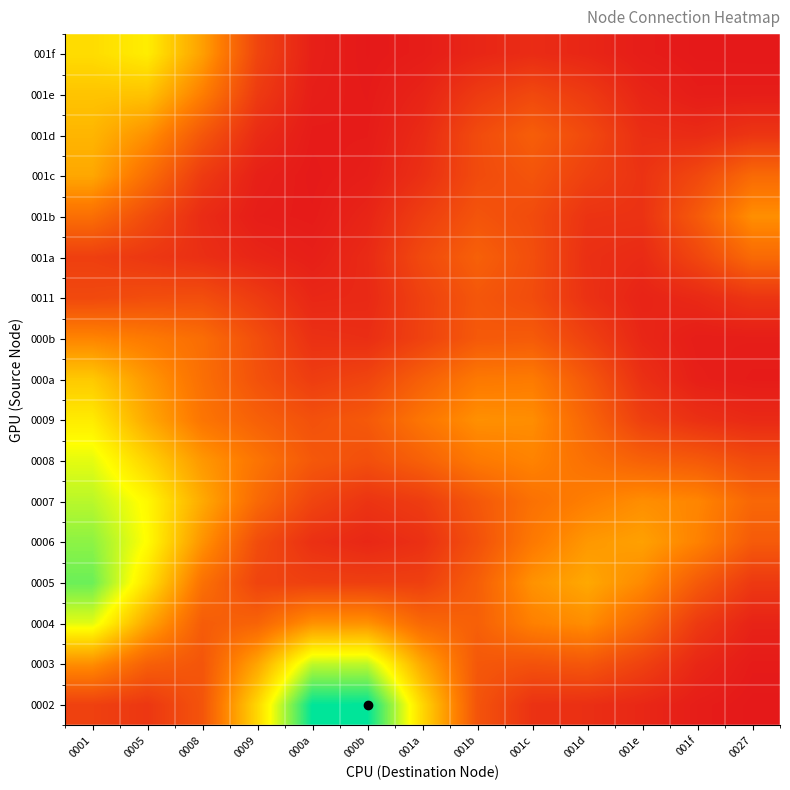

Reading left to right, list all the values displayed in this chart.

0002: 0001=0.1	0005=0.1	0008=0.1	0009=0.3	000a=0.5	000b=0.5	001a=0.3	001b=0.1	001c=0.0	001d=0.0	001e=0.0	001f=0.0	0027=0.0
0003: 0001=0.2	0005=0.1	0008=0.1	0009=0.2	000a=0.4	000b=0.4	001a=0.2	001b=0.1	001c=0.1	001d=0.1	001e=0.1	001f=0.0	0027=0.0
0004: 0001=0.4	0005=0.2	0008=0.1	0009=0.1	000a=0.2	000b=0.2	001a=0.1	001b=0.1	001c=0.2	001d=0.2	001e=0.1	001f=0.1	0027=0.0
0005: 0001=0.4	0005=0.3	0008=0.1	0009=0.1	000a=0.1	000b=0.1	001a=0.1	001b=0.1	001c=0.2	001d=0.2	001e=0.2	001f=0.1	0027=0.1
0006: 0001=0.4	0005=0.3	0008=0.2	0009=0.1	000a=0.0	000b=0.0	001a=0.0	001b=0.1	001c=0.2	001d=0.2	001e=0.2	001f=0.2	0027=0.1
0007: 0001=0.4	0005=0.3	0008=0.2	0009=0.1	000a=0.1	000b=0.0	001a=0.1	001b=0.1	001c=0.1	001d=0.2	001e=0.2	001f=0.2	0027=0.1
0008: 0001=0.4	0005=0.3	0008=0.2	0009=0.2	000a=0.1	000b=0.1	001a=0.1	001b=0.2	001c=0.2	001d=0.1	001e=0.1	001f=0.1	0027=0.1
0009: 0001=0.3	0005=0.2	0008=0.2	0009=0.1	000a=0.1	000b=0.1	001a=0.2	001b=0.2	001c=0.2	001d=0.1	001e=0.1	001f=0.0	0027=0.0
000a: 0001=0.3	0005=0.2	0008=0.1	0009=0.1	000a=0.1	000b=0.1	001a=0.1	001b=0.2	001c=0.2	001d=0.1	001e=0.0	001f=0.0	0027=0.0
000b: 0001=0.2	0005=0.2	0008=0.1	0009=0.1	000a=0.0	000b=0.0	001a=0.1	001b=0.1	001c=0.1	001d=0.1	001e=0.0	001f=0.0	0027=0.0
0011: 0001=0.1	0005=0.1	0008=0.1	0009=0.1	000a=0.0	000b=0.0	001a=0.1	001b=0.1	001c=0.1	001d=0.0	001e=0.0	001f=0.0	0027=0.0
001a: 0001=0.1	0005=0.1	0008=0.0	0009=0.0	000a=0.0	000b=0.0	001a=0.1	001b=0.1	001c=0.1	001d=0.0	001e=0.0	001f=0.1	0027=0.1
001b: 0001=0.1	0005=0.1	0008=0.0	0009=0.0	000a=0.0	000b=0.0	001a=0.1	001b=0.1	001c=0.1	001d=0.0	001e=0.0	001f=0.1	0027=0.2
001c: 0001=0.2	0005=0.1	0008=0.1	0009=0.0	000a=0.0	000b=0.0	001a=0.0	001b=0.1	001c=0.1	001d=0.1	001e=0.0	001f=0.1	0027=0.1
001d: 0001=0.2	0005=0.2	0008=0.1	0009=0.0	000a=0.0	000b=0.0	001a=0.0	001b=0.1	001c=0.1	001d=0.1	001e=0.0	001f=0.0	0027=0.0
001e: 0001=0.3	0005=0.3	0008=0.2	0009=0.1	000a=0.0	000b=0.0	001a=0.0	001b=0.1	001c=0.1	001d=0.1	001e=0.0	001f=0.0	0027=0.0
001f: 0001=0.3	0005=0.3	0008=0.2	0009=0.1	000a=0.0	000b=0.0	001a=0.0	001b=0.0	001c=0.0	001d=0.0	001e=0.0	001f=0.0	0027=0.0